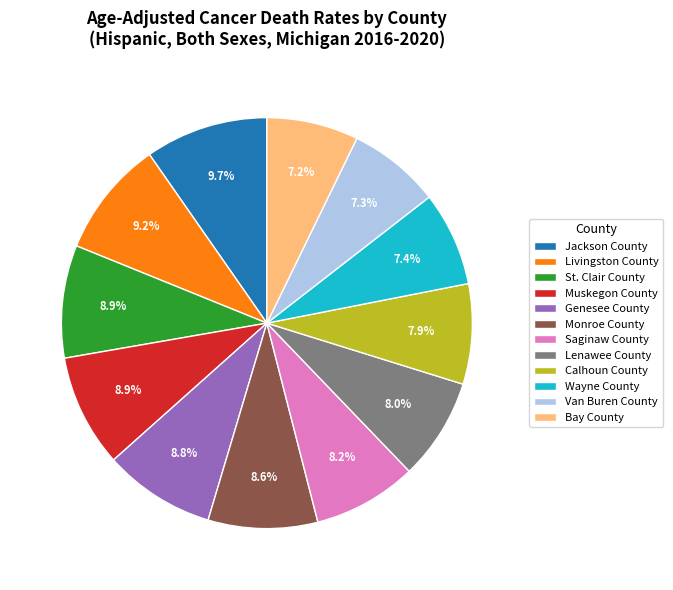

Between Bay County and Muskegon County, which is larger?

Muskegon County